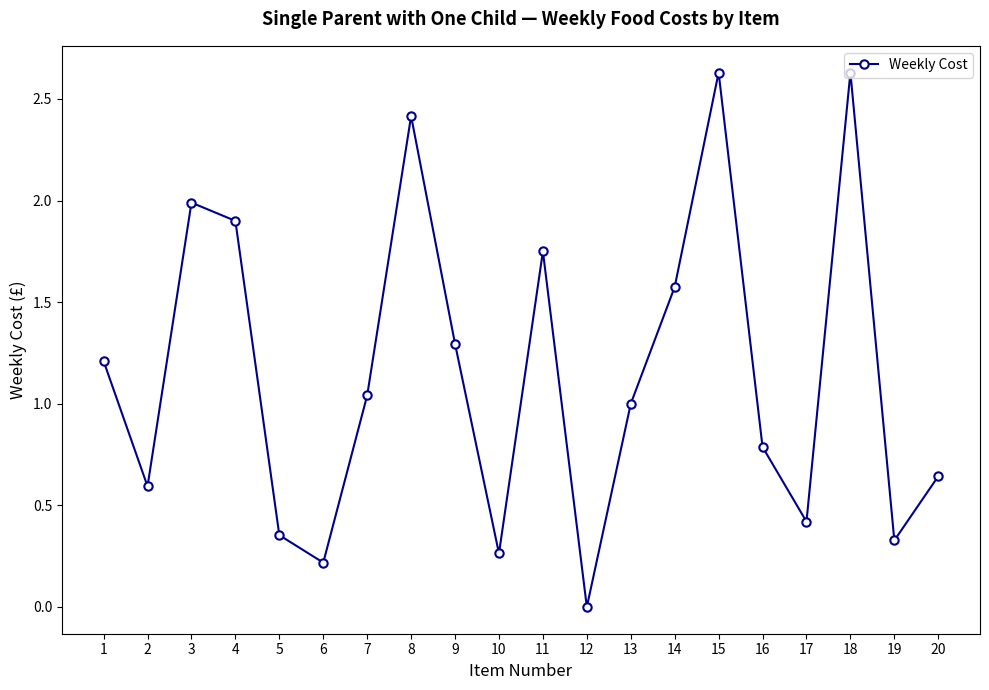

True or false: the data has more than 0 interior local peaks.

True